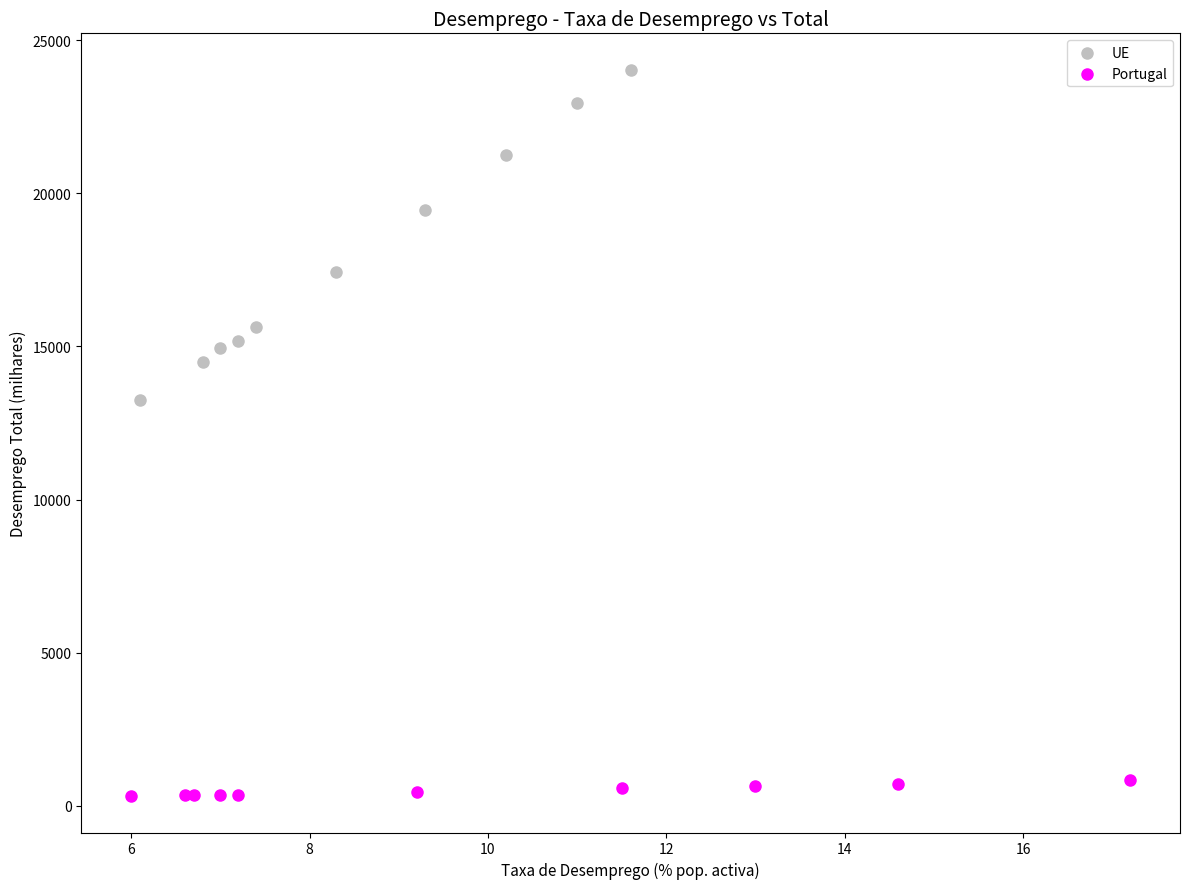

Which series reaches the minimum Y coordinate?

Portugal